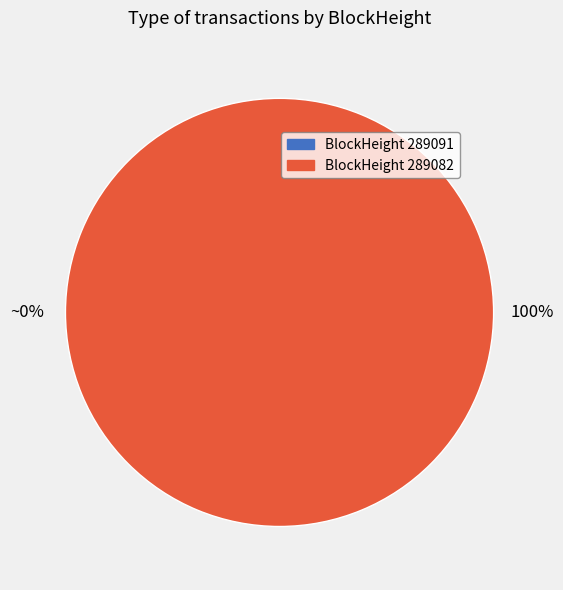

To the nearest percent, what is the difference between the largest and smallest slice percentages?

100%